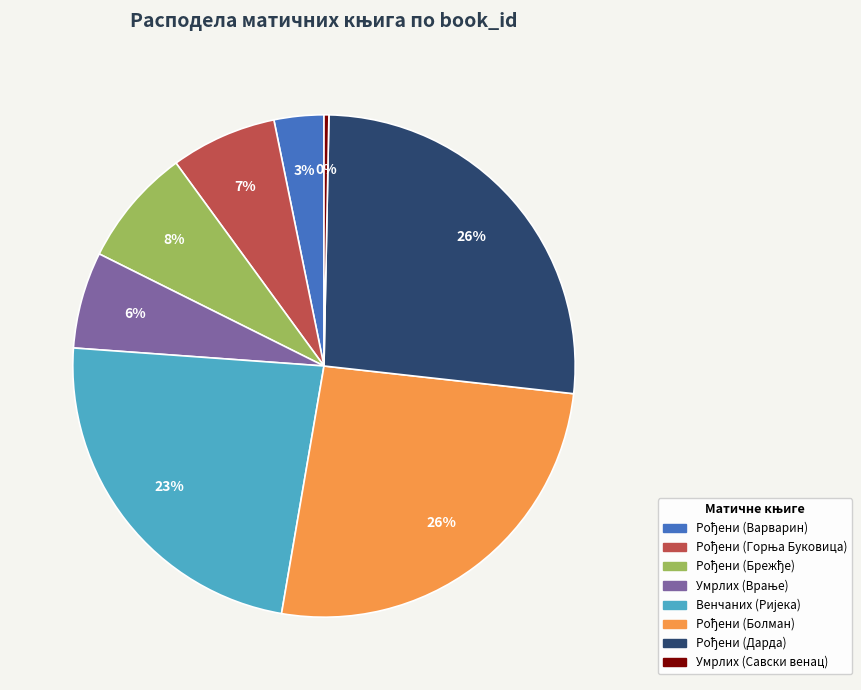

The Умрлих (Савски венац) slice represents 0% of the pie. True or false?

True